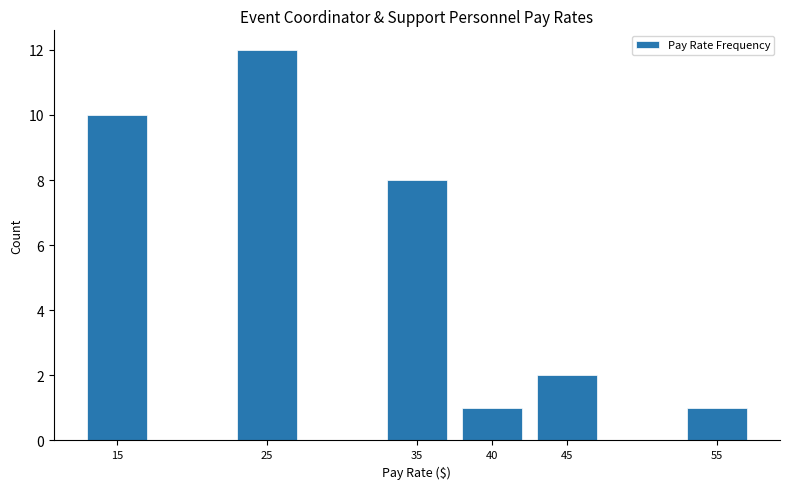

Reading left to right, transcribe all the data shown in this chart.

15=10	25=12	35=8	40=1	45=2	55=1